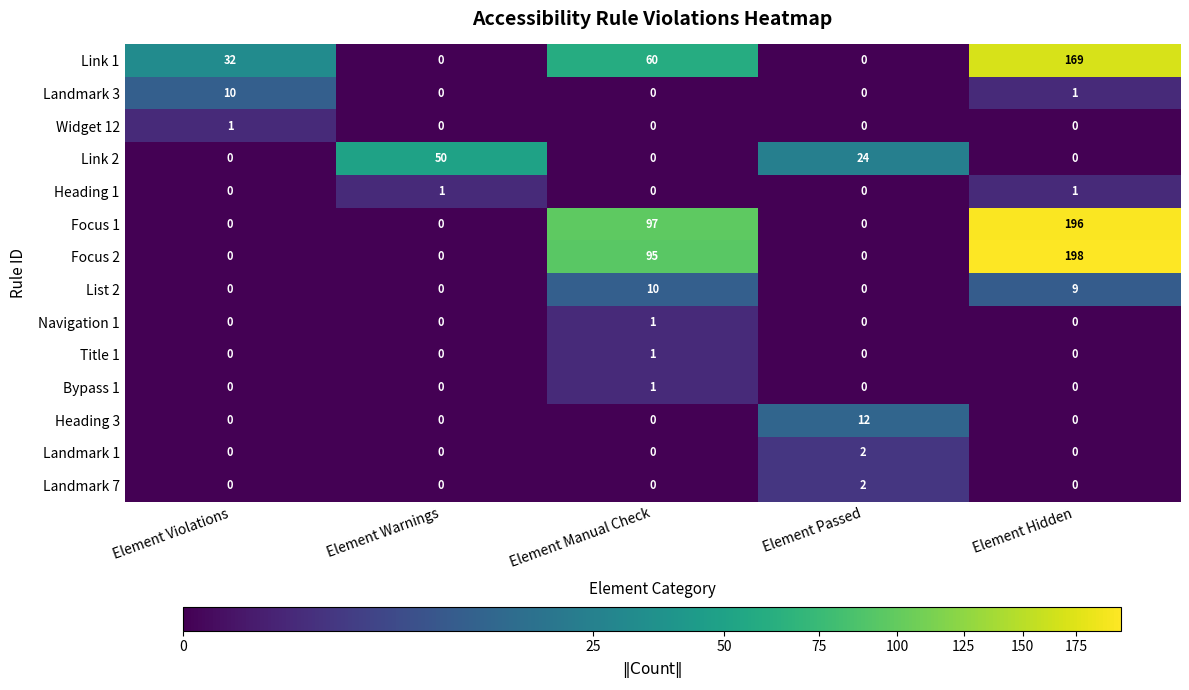

Which series changed the most between Element Warnings and Element Manual Check?

Focus 1